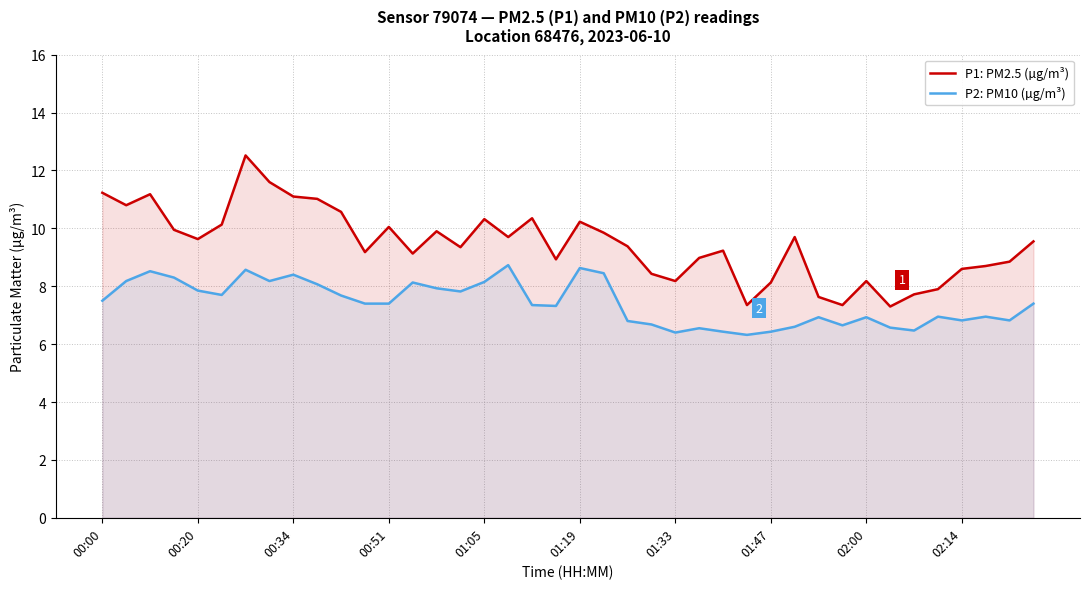

Where does the P2: PM10 (µg/m³) series first go above 7?

00:00